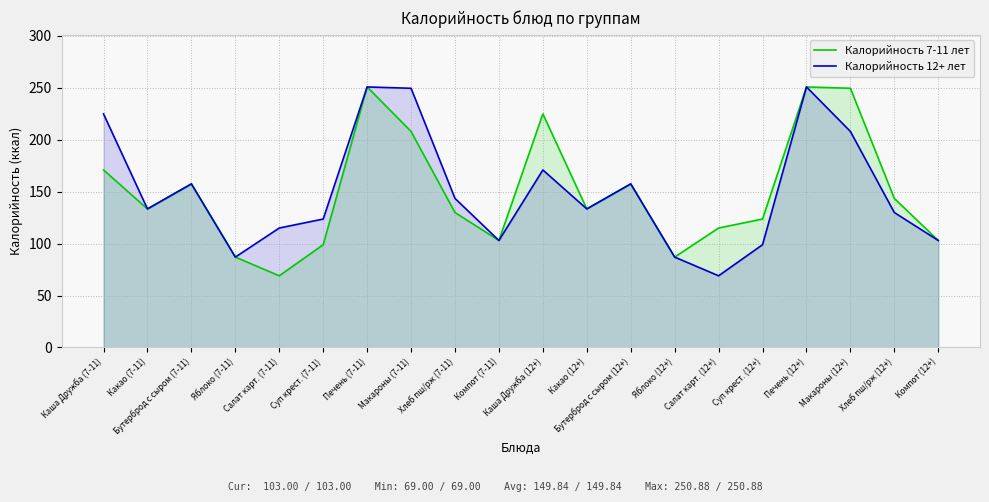

Does the chart display data point markers on the line(s)?

No